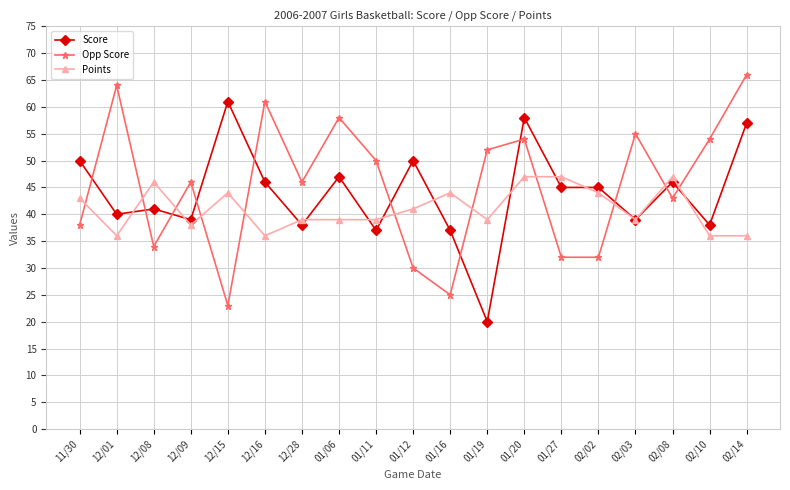

Read the Score value at 02/02.

45